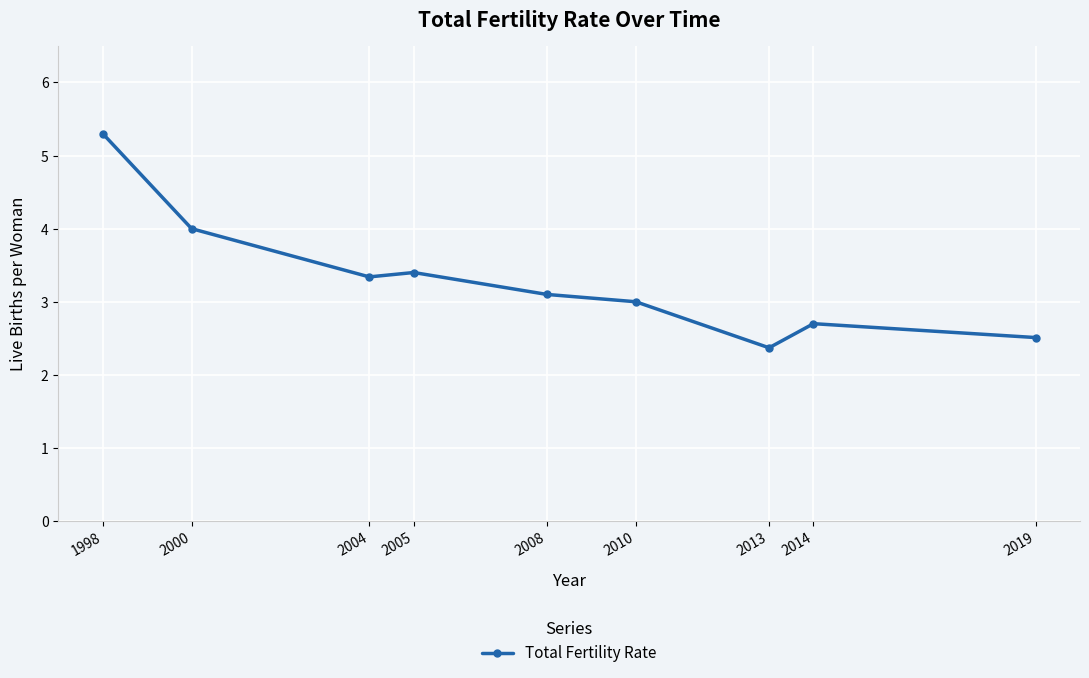

Count the number of categories in the chart.

9